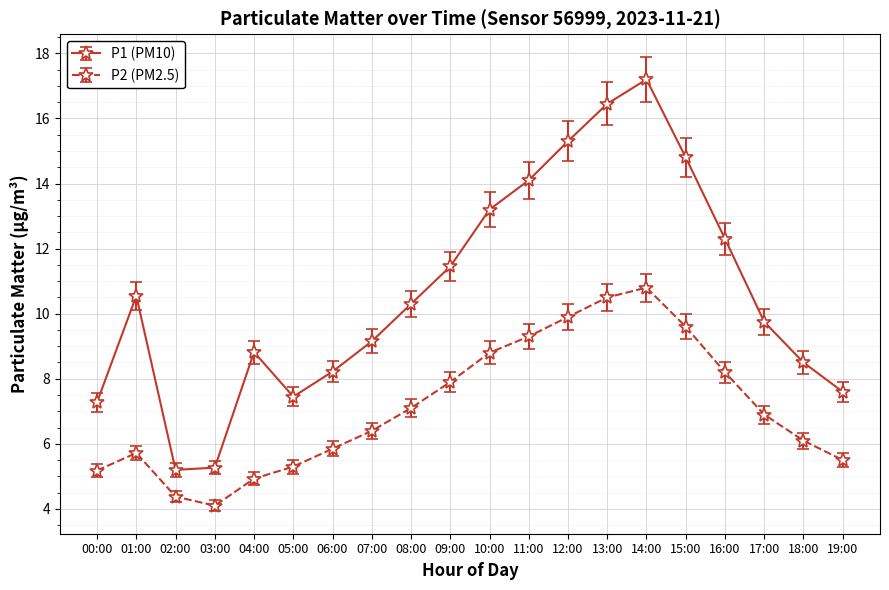

True or false: P1 (PM10) has a value of 17.6 at 08:00.

False